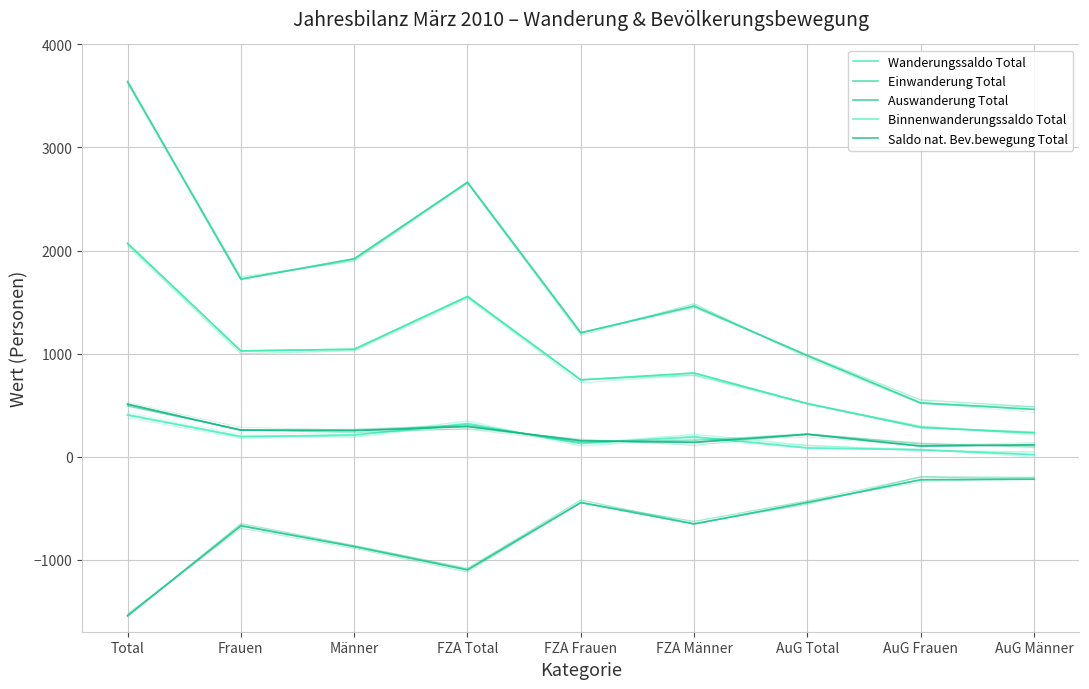

List the series in order of their peak value, lowest first.

Auswanderung Total, Binnenwanderungssaldo Total, Saldo nat. Bev.bewegung Total, Wanderungssaldo Total, Einwanderung Total